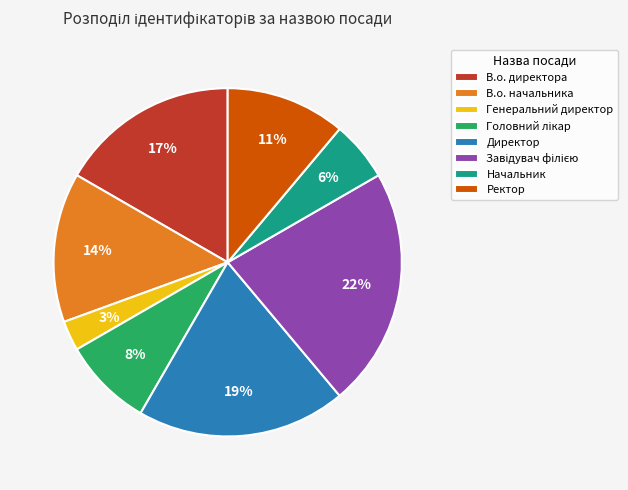

To the nearest percent, what is the difference between the Генеральний директор and В.о. директора slice percentages?

14%